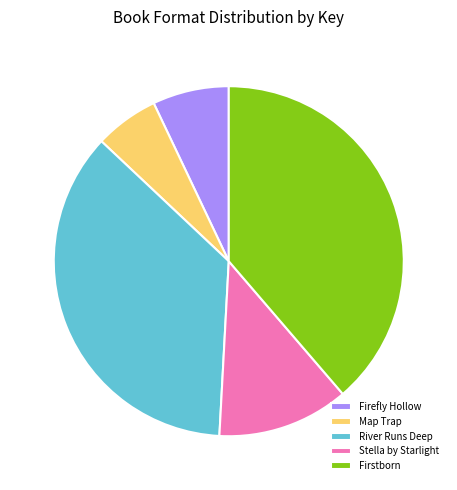

The Firstborn slice represents 39% of the pie. True or false?

True